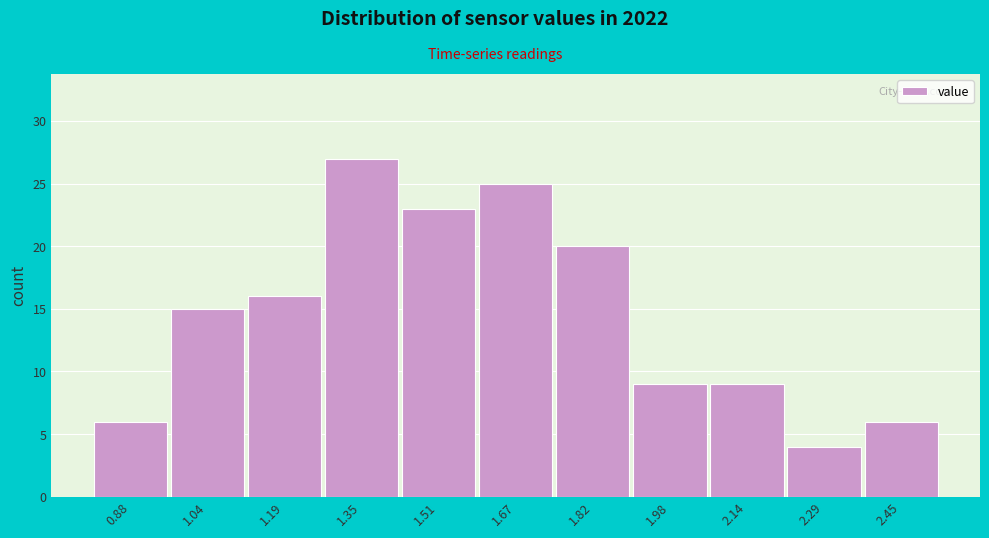

Reading left to right, list every bar in this chart as the range it spans on the x-axis followed by its height. Neither the bar edges nor the heights are printed on the chart, so give them approximately, as read against the axes.

0.80 to 0.96: 6
0.96 to 1.12: 15
1.12 to 1.28: 16
1.28 to 1.42: 27
1.42 to 1.58: 23
1.58 to 1.74: 25
1.74 to 1.90: 20
1.90 to 2.06: 9
2.06 to 2.22: 9
2.22 to 2.38: 4
2.38 to 2.54: 6